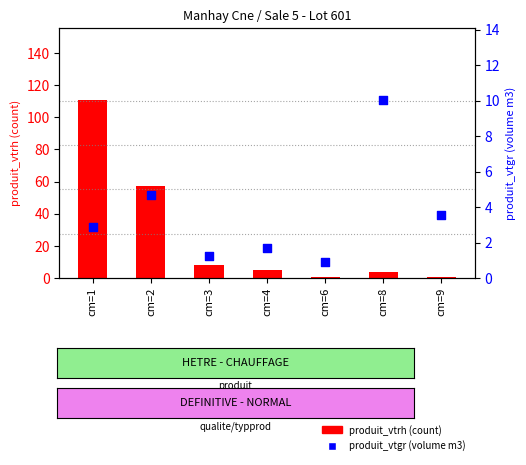

What is the total value across all series at cm=6?

1.9